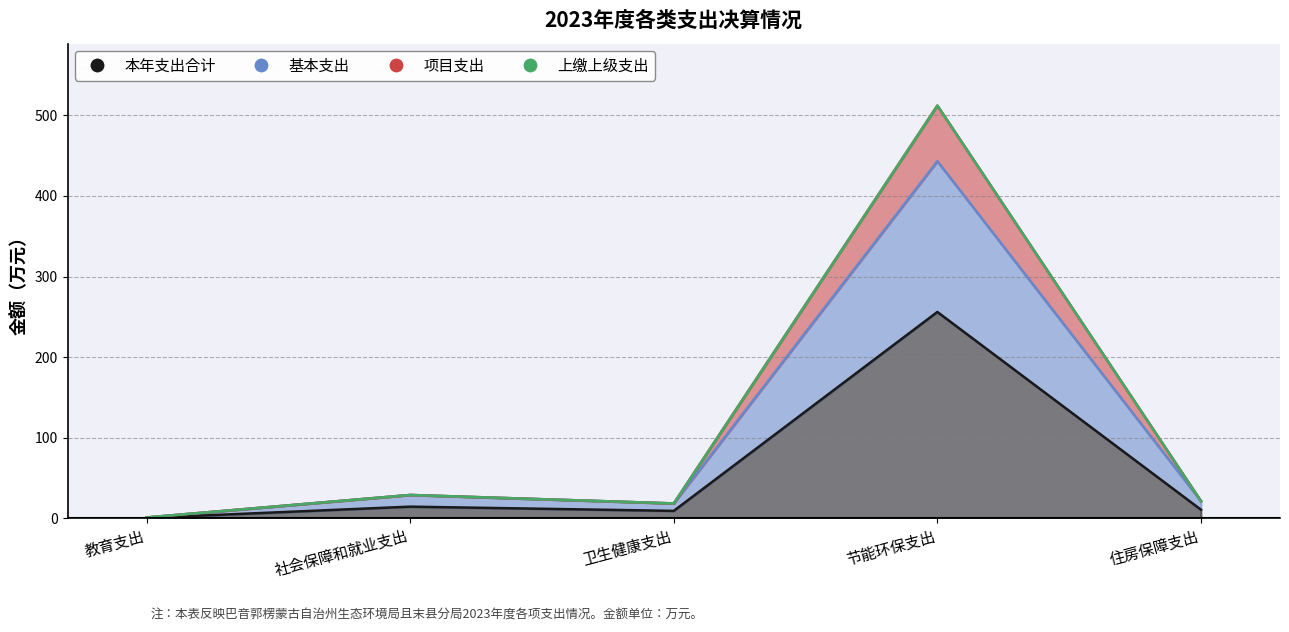

What is the maximum value for 基本支出?

443.1